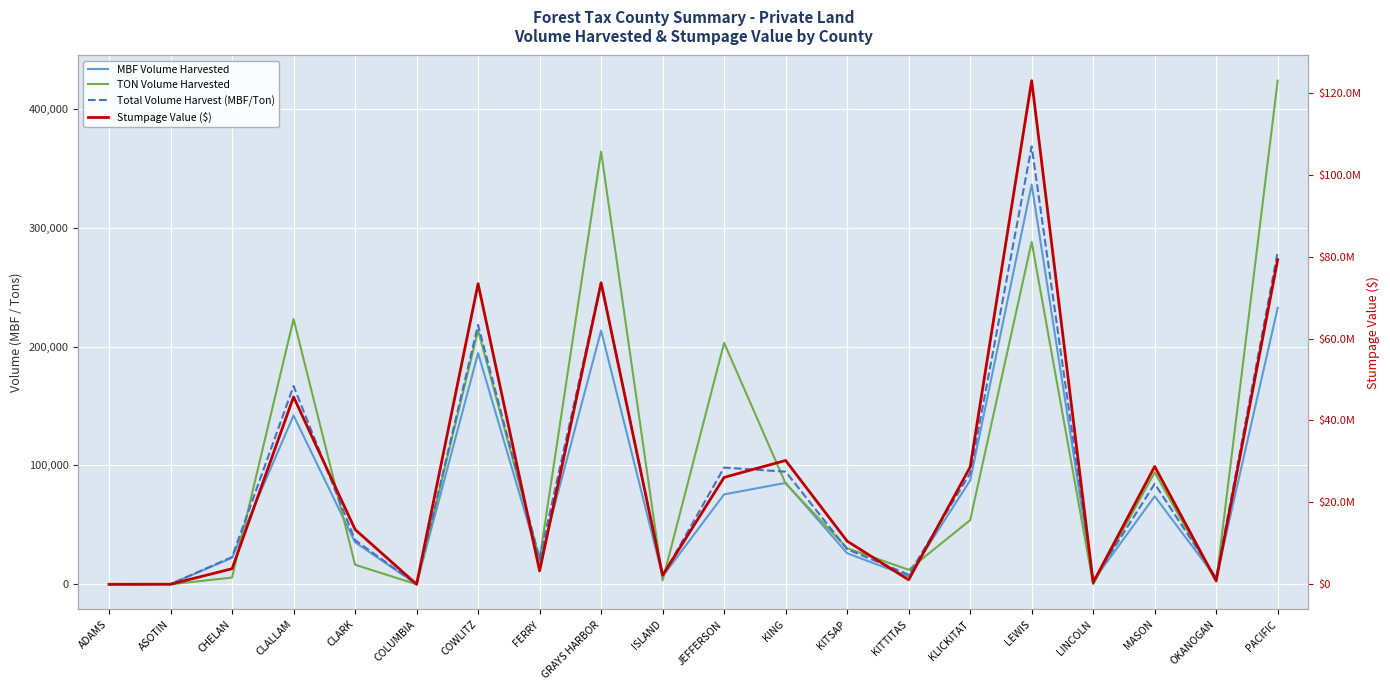

The Stumpage Value ($) series shows 38705678.3 at KLICKITAT. True or false?

False